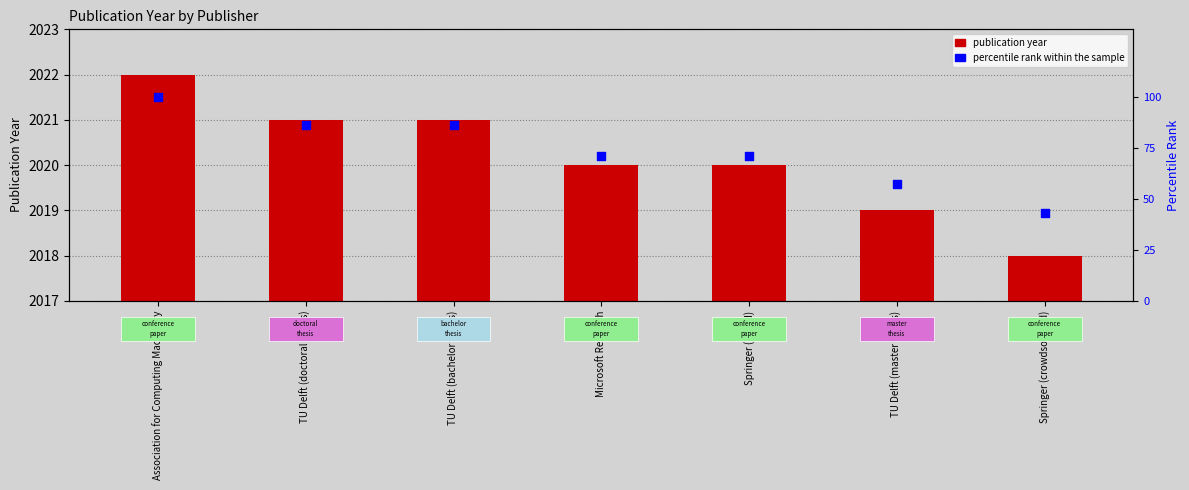

What is the total value across all series at TU Delft (doctoral thesis)?

2107